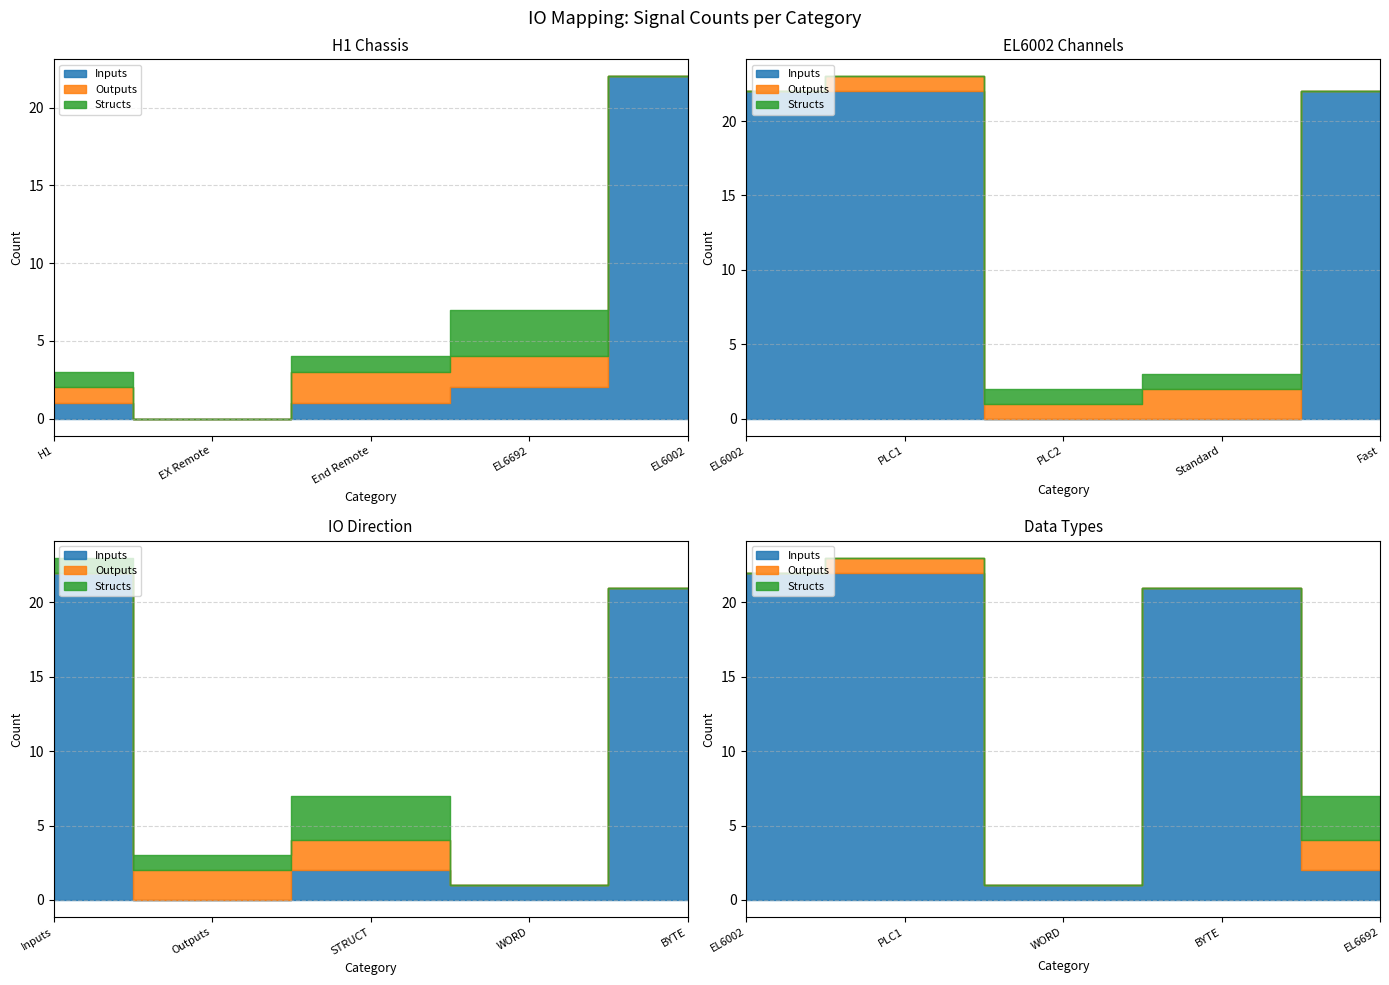

What is the difference between the highest and lowest values at Standard?

2